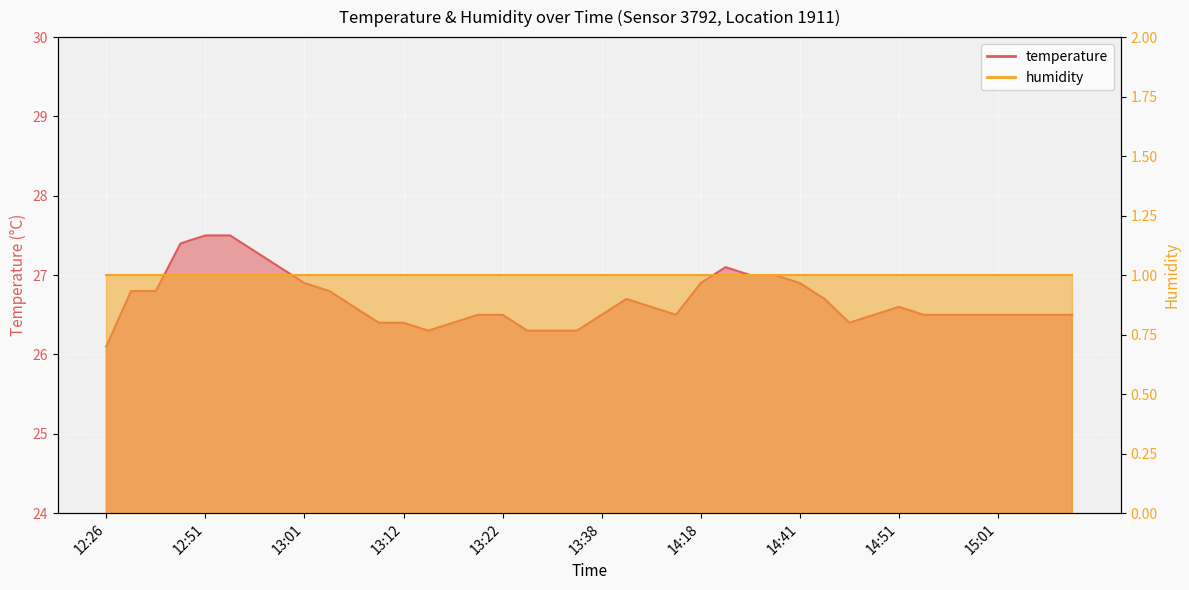

How many interior local peaks (higher than both neighbors) does the data have?

3